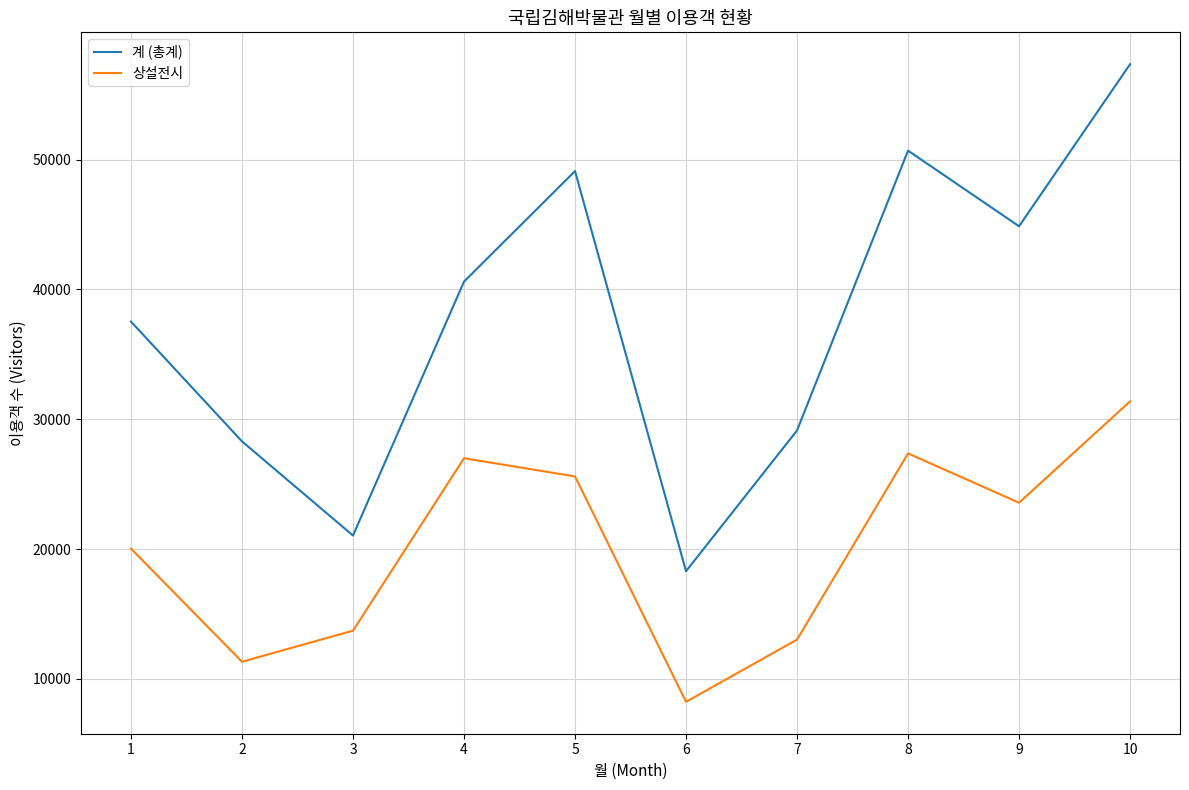

List the series in order of their peak value, highest first.

계 (총계), 상설전시